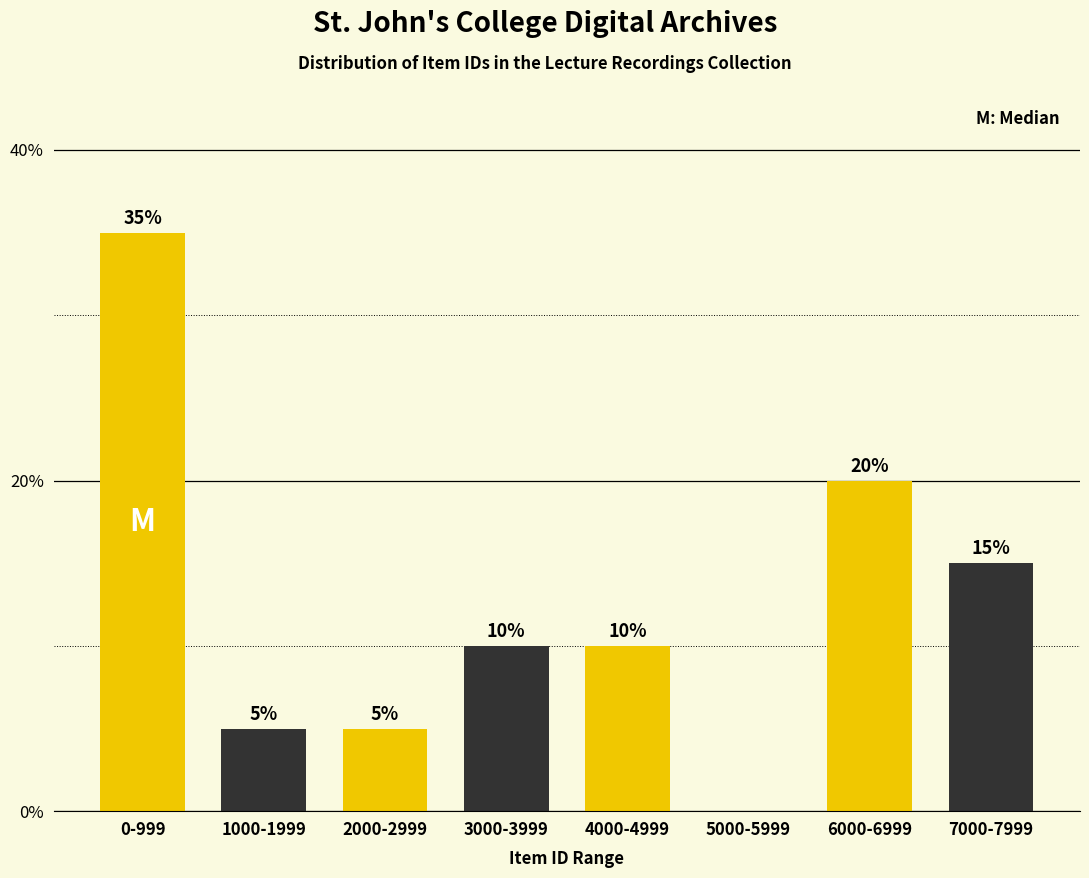

Reading right to left, extract all data points from this chart.

7000-7999=15	6000-6999=20	5000-5999=0	4000-4999=10	3000-3999=10	2000-2999=5	1000-1999=5	0-999=35